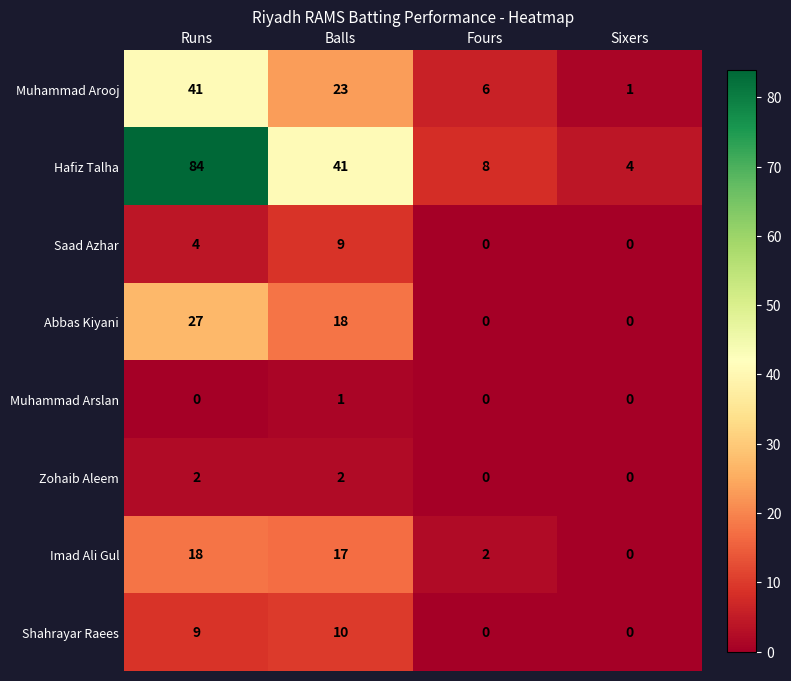

What is the sum of all Hafiz Talha values?

137